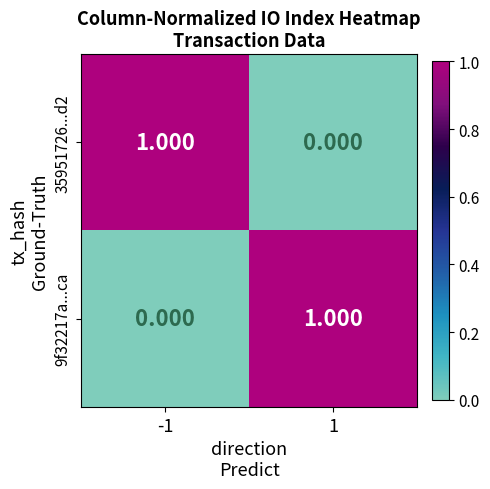

Is the value of 9f32217a...ca at -1 greater than the value of 35951726...d2 at -1?

No